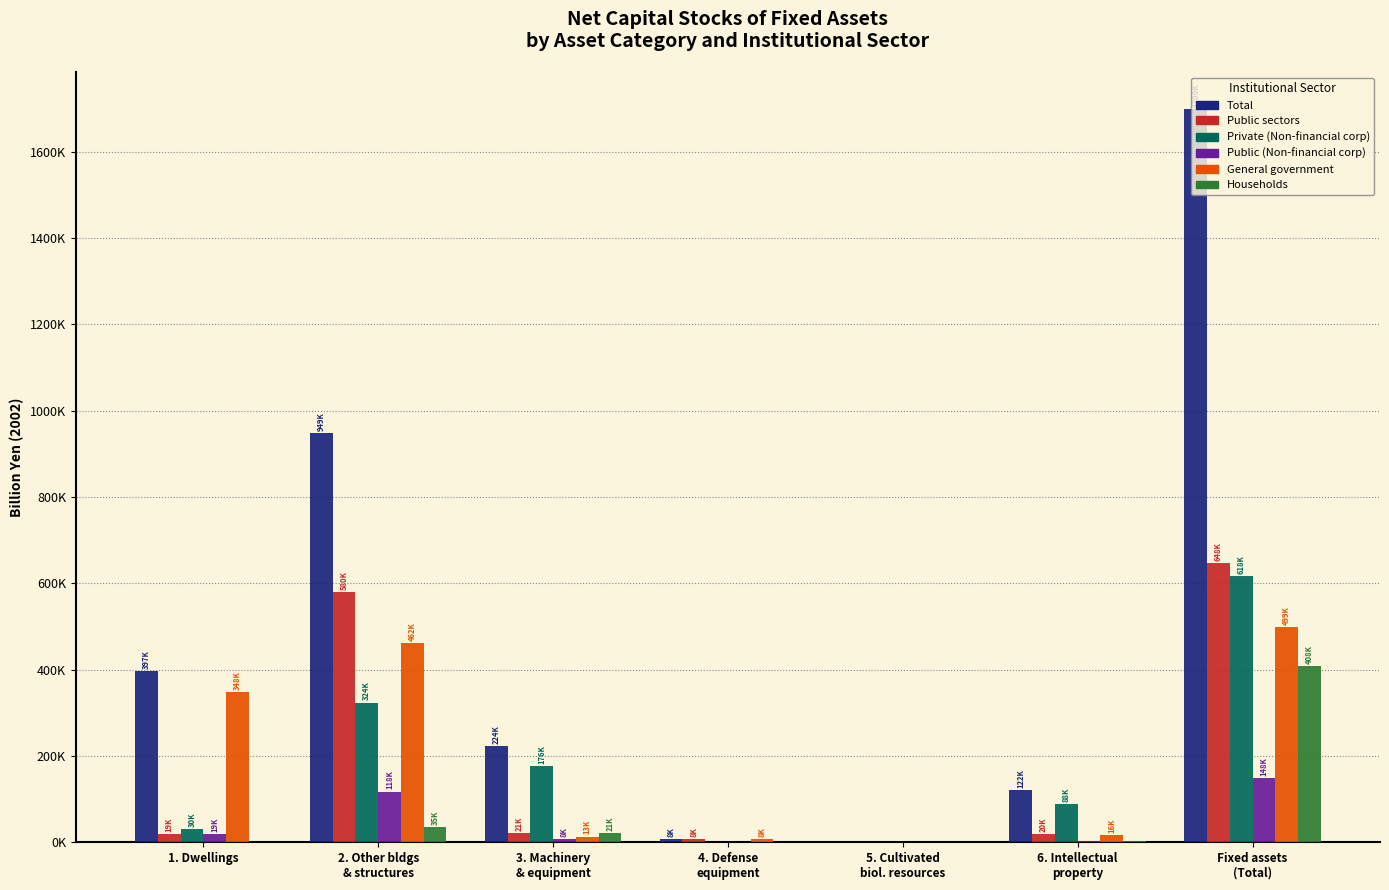

What are all the series names shown in the legend?

Total, Public sectors, Private (Non-financial corp), Public (Non-financial corp), General government, Households